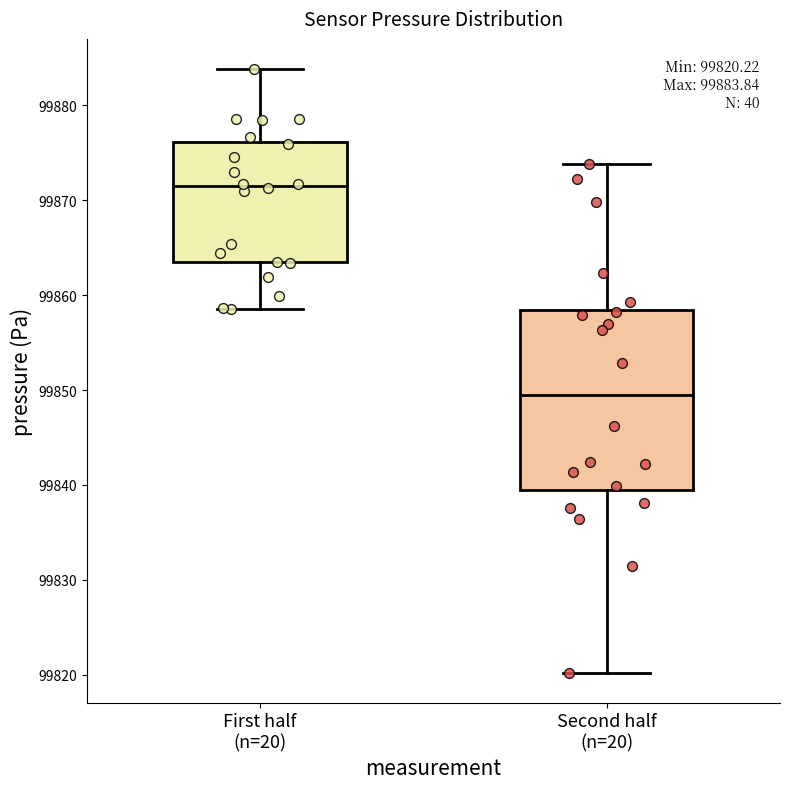

Comparing the boxes themselves (not the whiskers), which one is the tallest?

Second half (n=20)